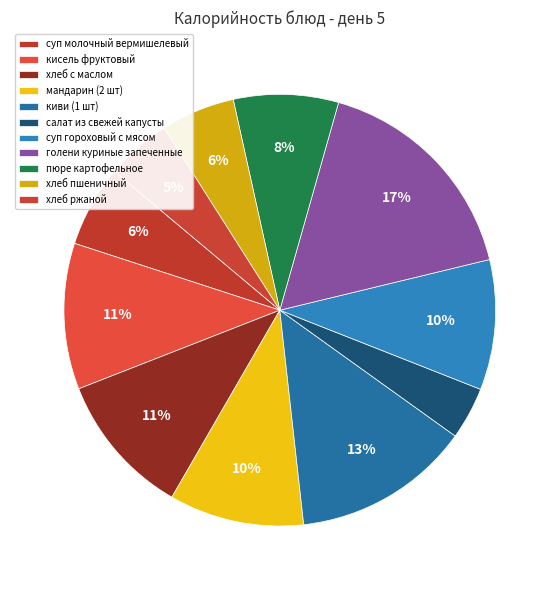

True or false: киви (1 шт) accounts for 1% of the total.

False